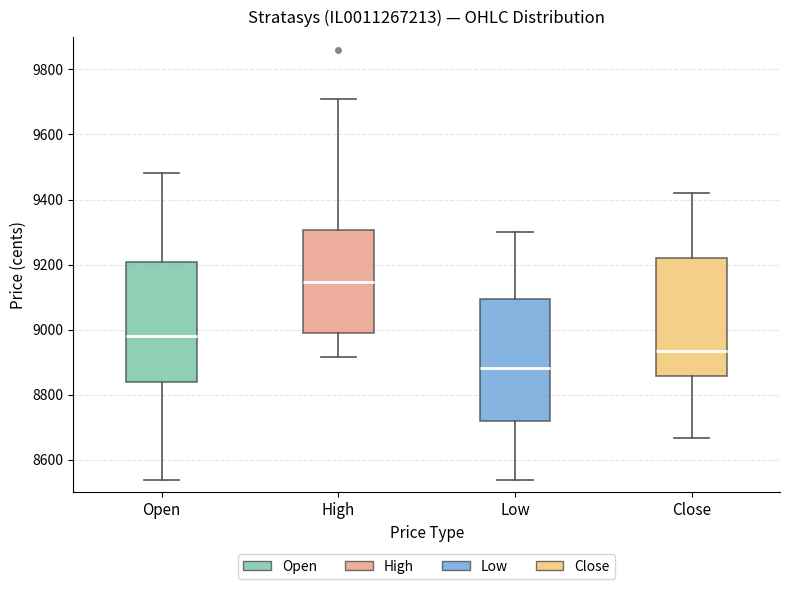

Reading left to right, transcribe this box plot: for each box, give where its median line is, the range the box spans, and where its two whiskers end, as read against the y-axis. The values are not printed on the chart, so give them approximately, as read against the axis.

Open: median 8980, box 8840 to 9200, whiskers 8540 to 9480
High: median 9140, box 9000 to 9300, whiskers 8920 to 9720
Low: median 8880, box 8720 to 9100, whiskers 8540 to 9300
Close: median 8940, box 8860 to 9220, whiskers 8660 to 9420